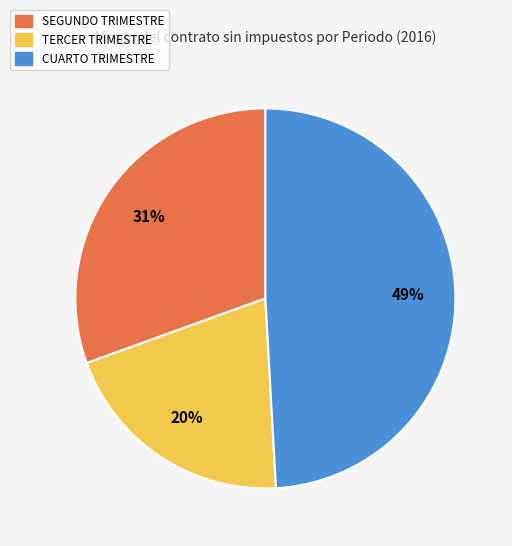

Which has a higher value, SEGUNDO TRIMESTRE or CUARTO TRIMESTRE?

CUARTO TRIMESTRE